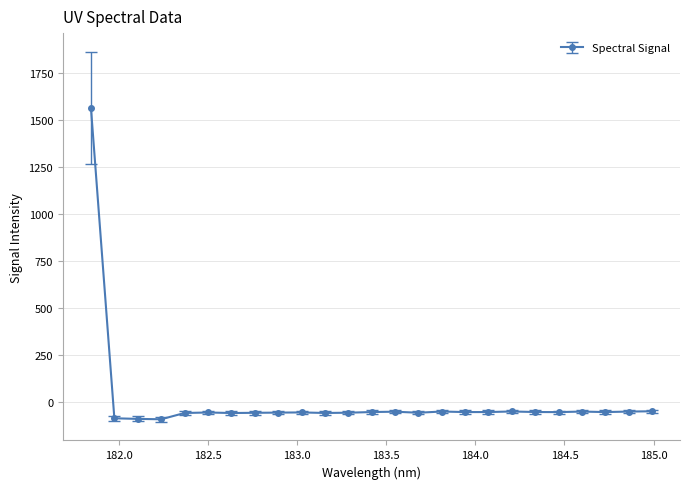

True or false: the data has more than 2 interior local peaks.

True